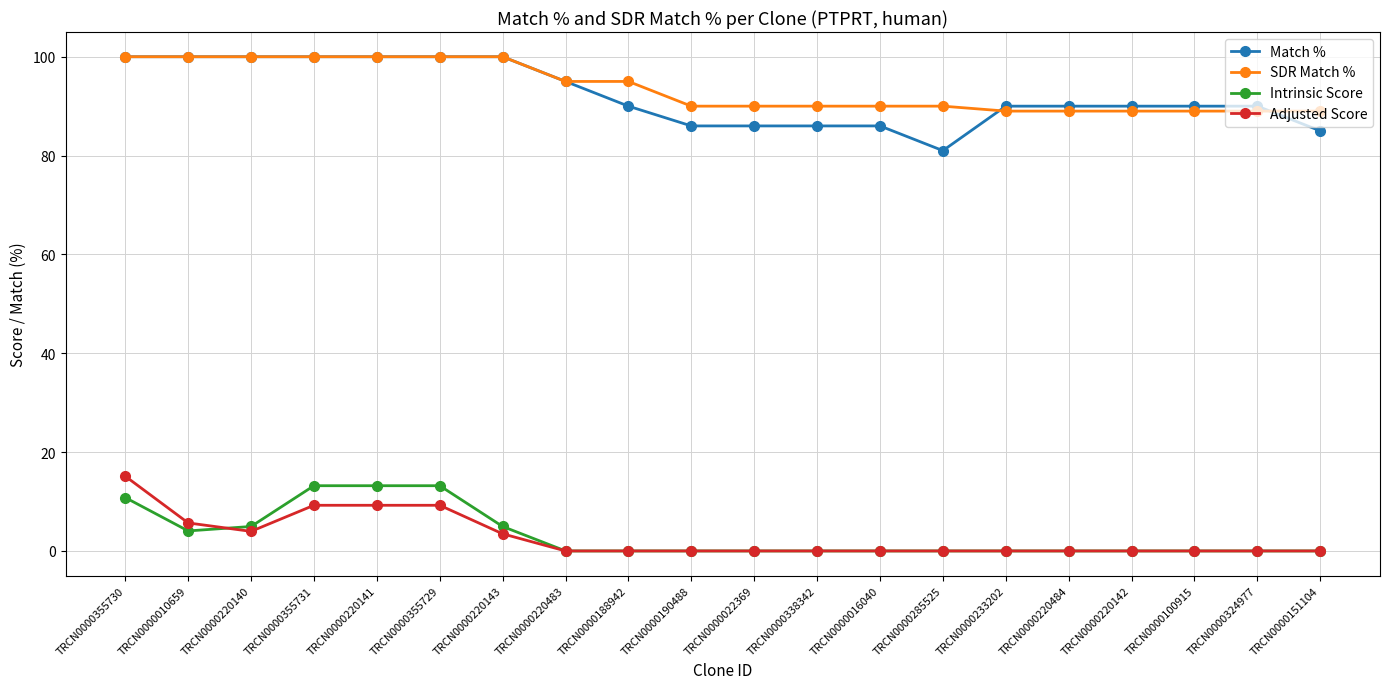

The value of Adjusted Score at TRCN0000100915 is -10.3. True or false?

False